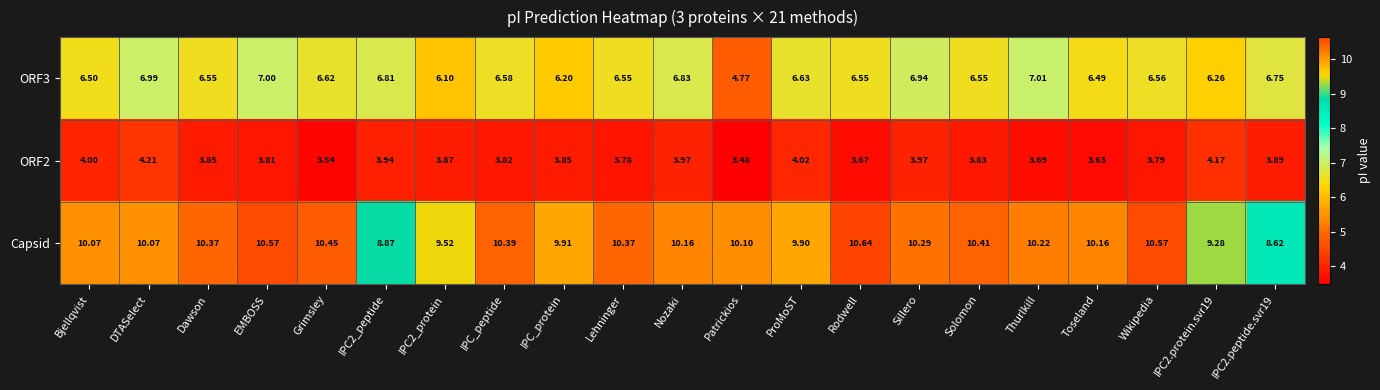

Where is ORF2 nearest to the value 3?

Patrickios